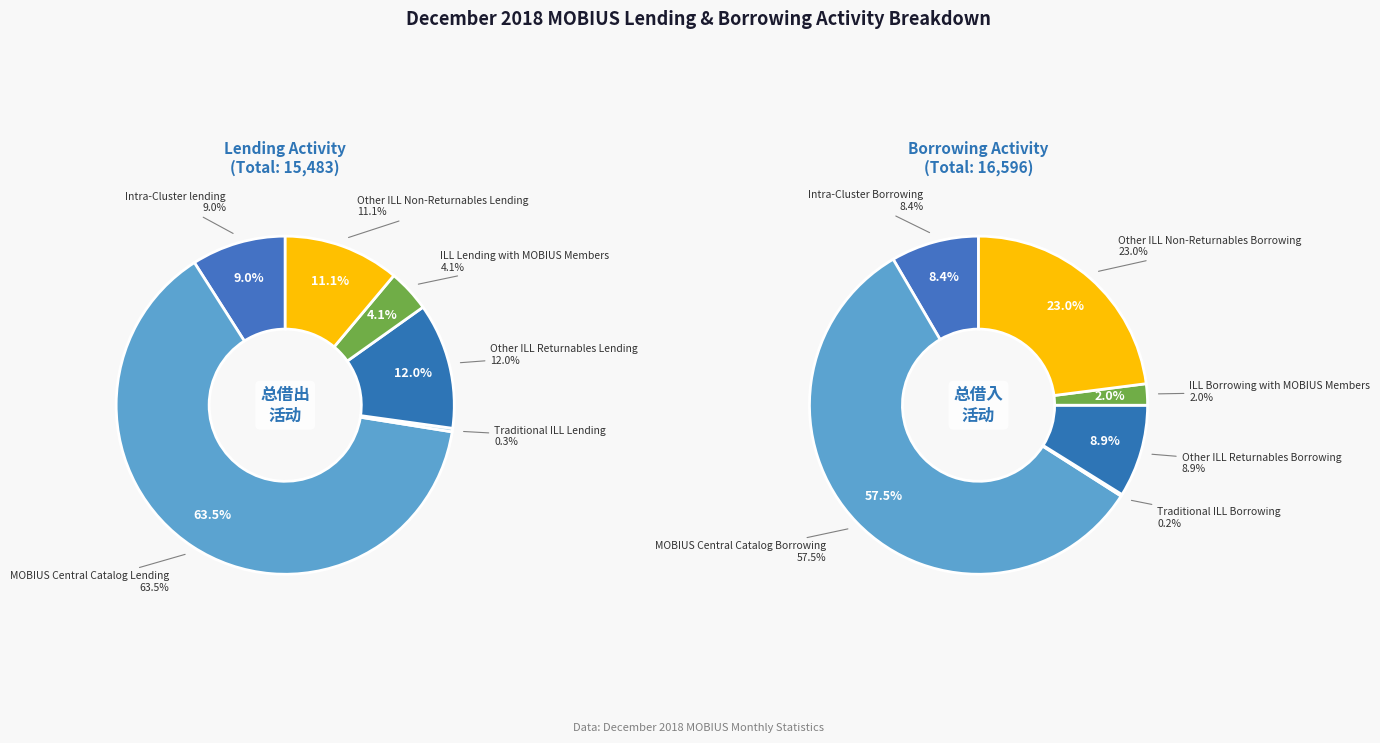

How much of the chart is everything except ILL Lending with MOBIUS Members?

95.9%